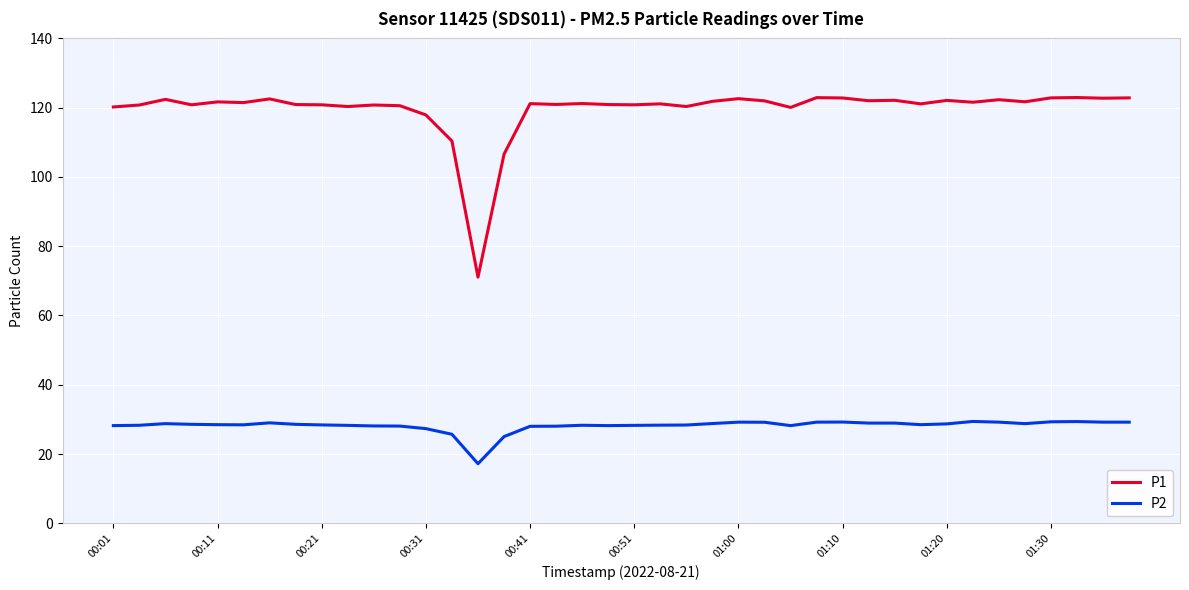

Does the chart display data point markers on the line(s)?

No